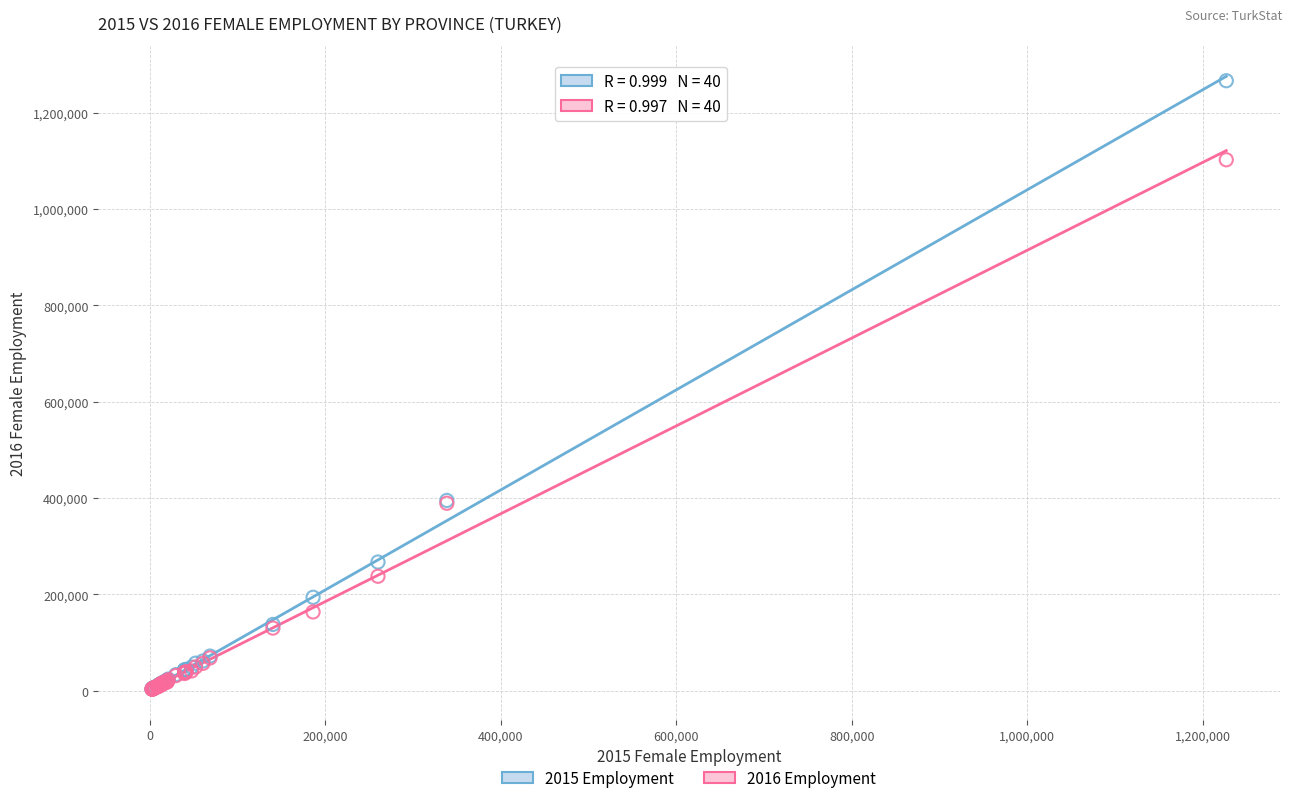

What are all the series names shown in the legend?

2015 Employment, 2016 Employment